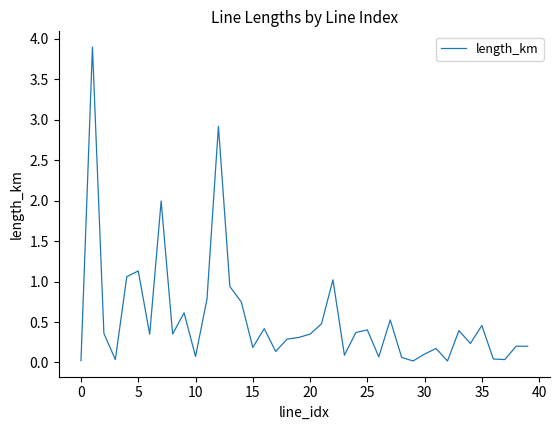

What is the maximum value shown in the chart?

3.9